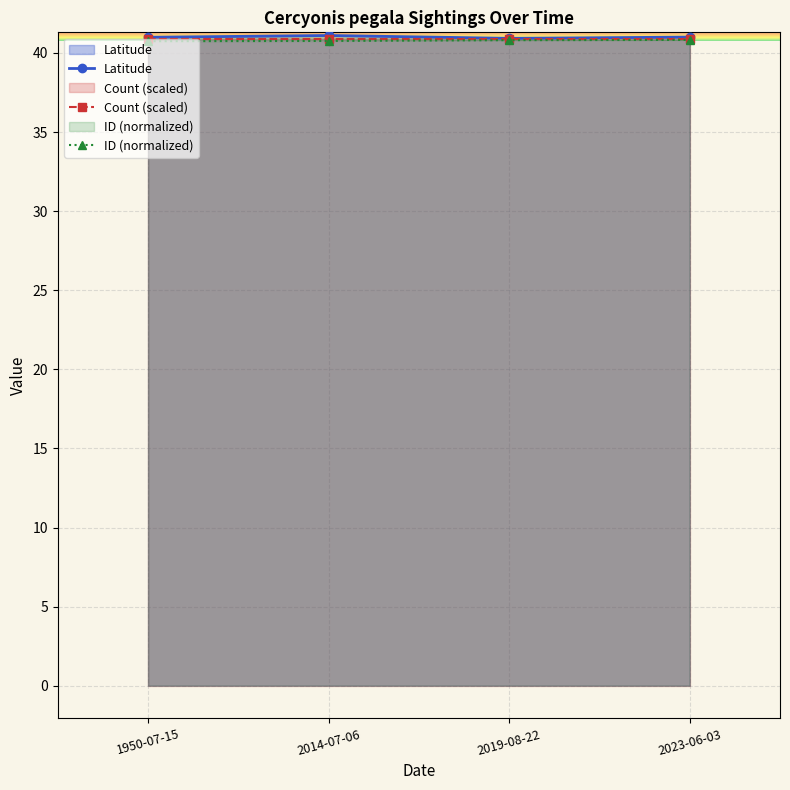

How many lines are shown in the chart?

3